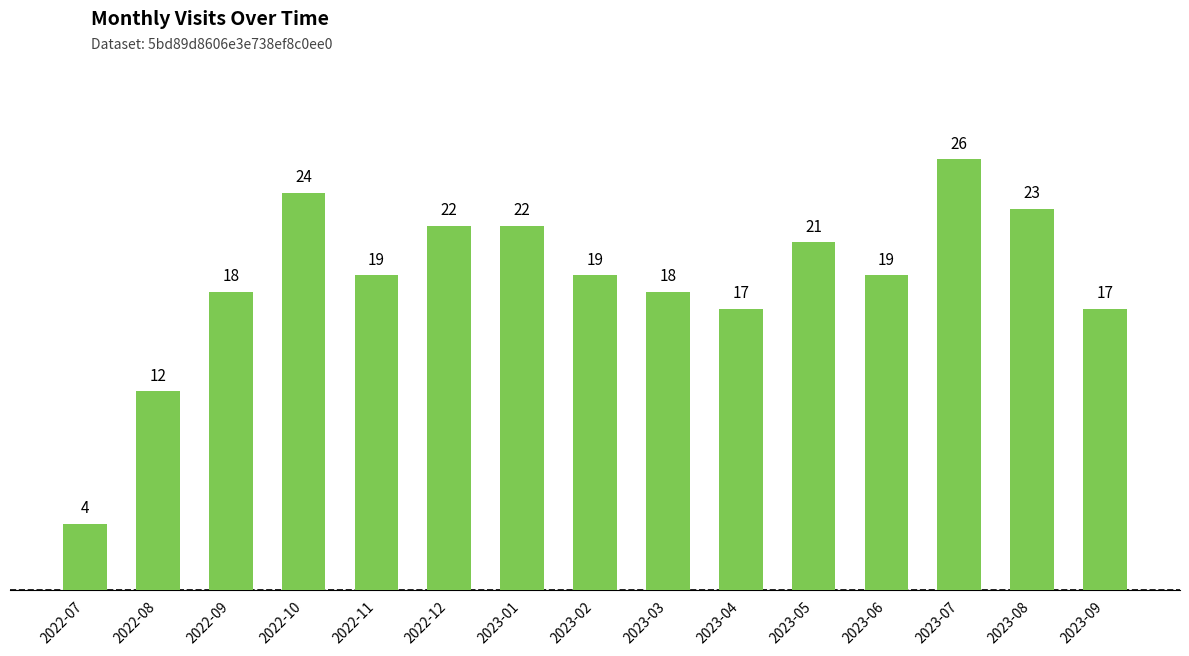

The chart shows a value of 18 at 2023-03. True or false?

True